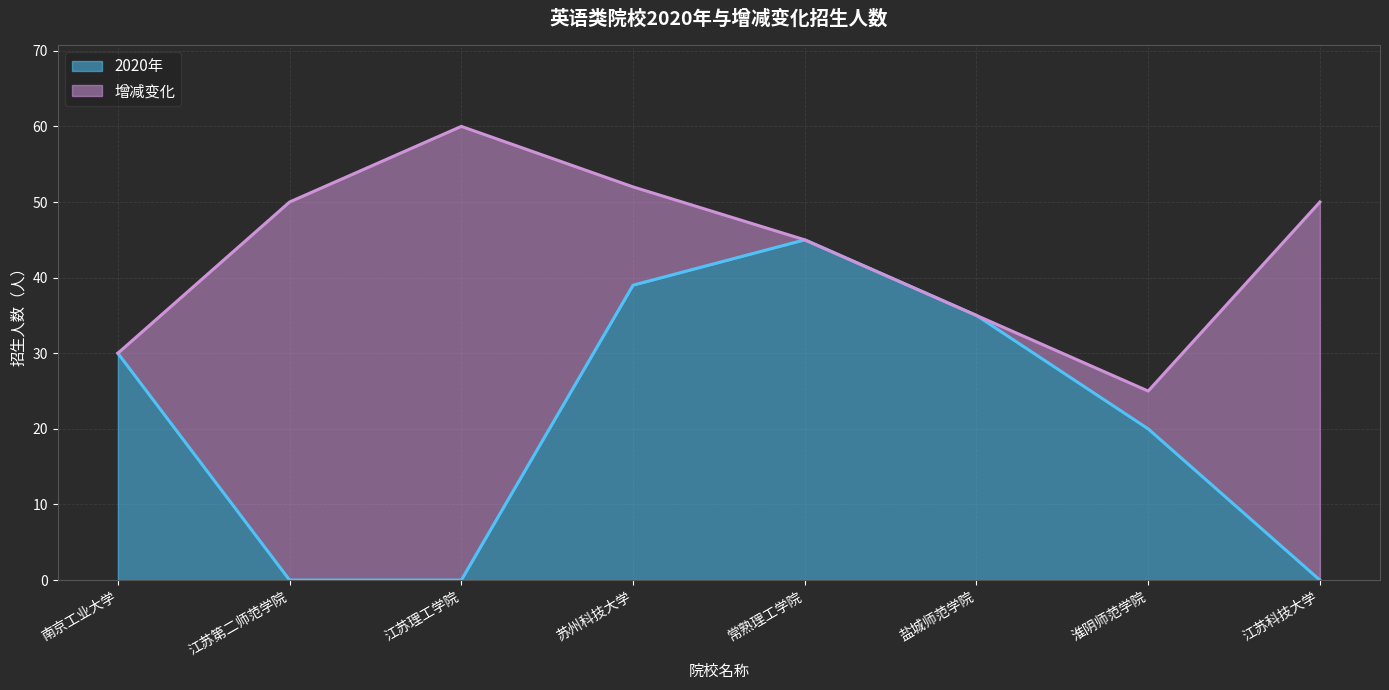

Between 江苏理工学院 and 南京工业大学, which is larger?

南京工业大学